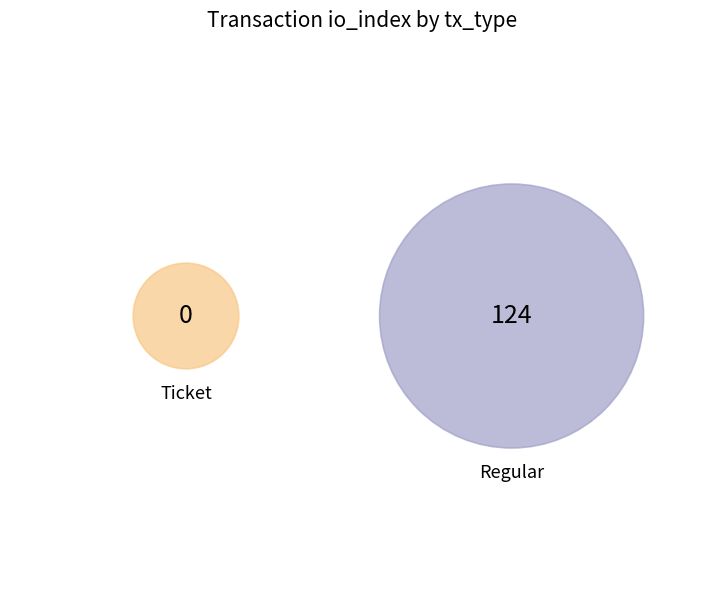

To the nearest percent, what is the combined percentage of Regular and Ticket?

100%